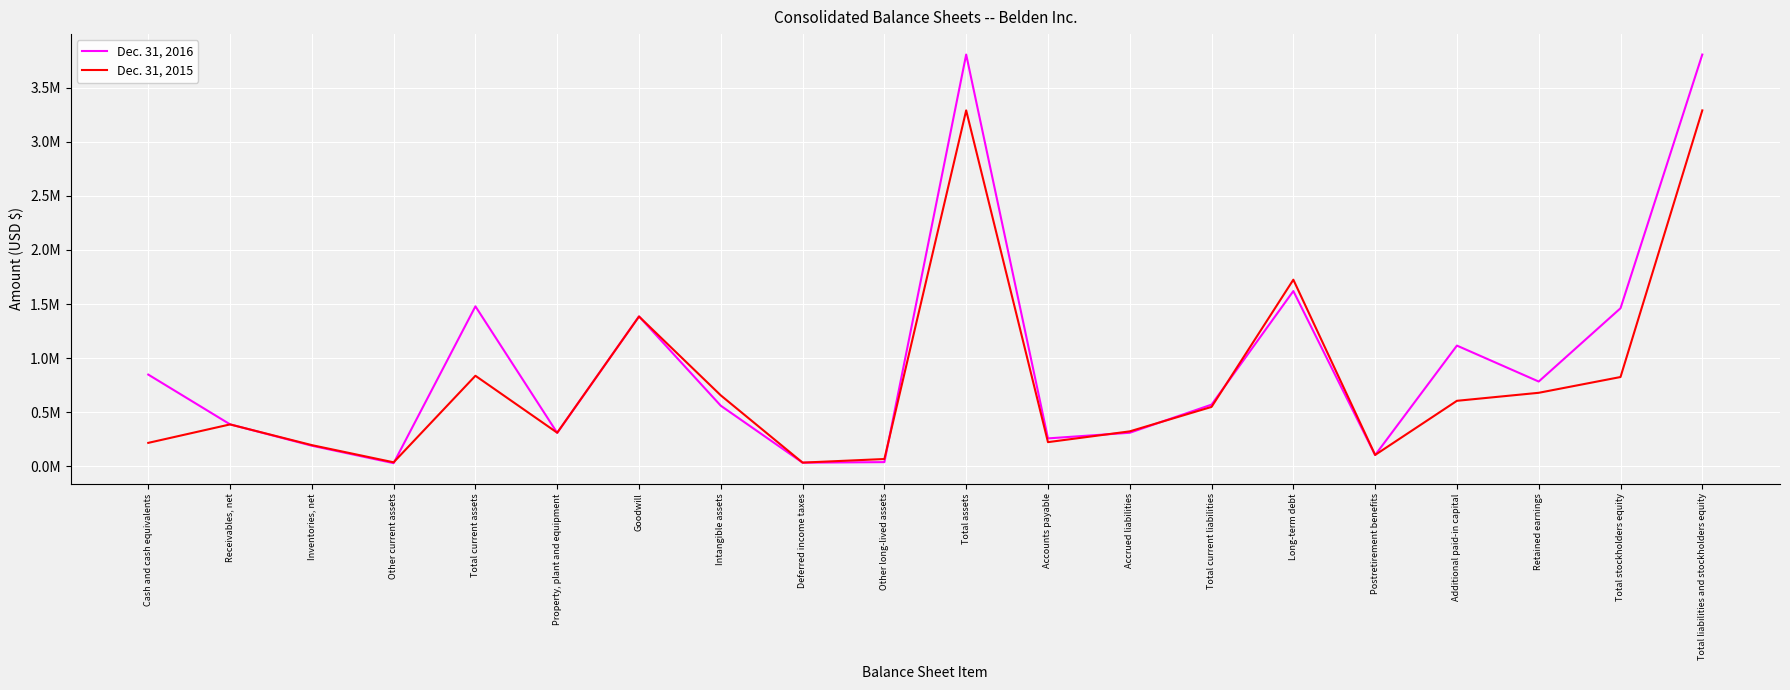

True or false: Dec. 31, 2016 has a value of 155314 at Postretirement benefits.

False